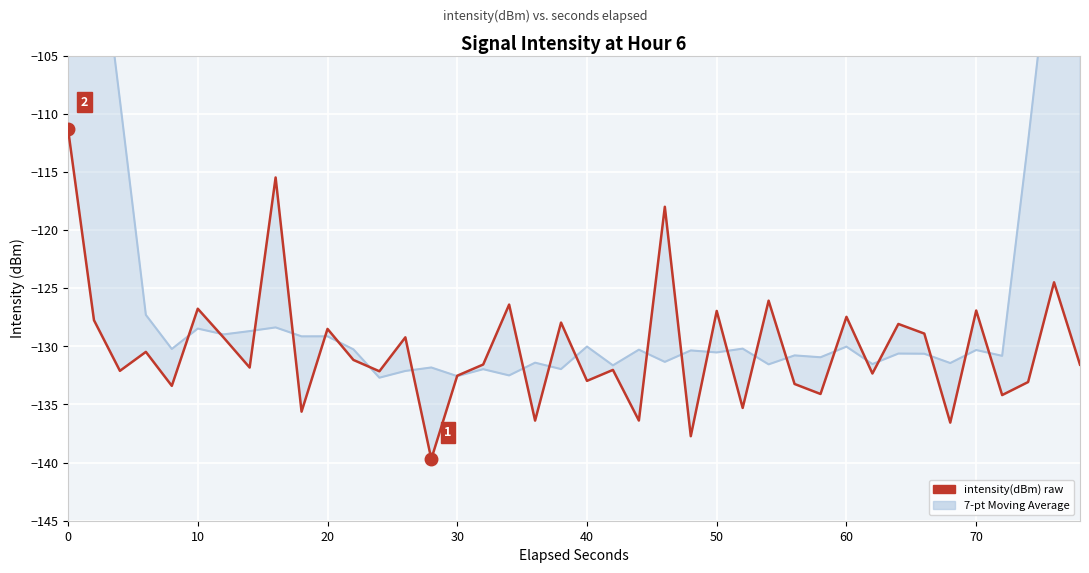

Which series ends up on top after the final intersection of intensity(dBm) and 7-pt Moving Avg?

7-pt Moving Avg